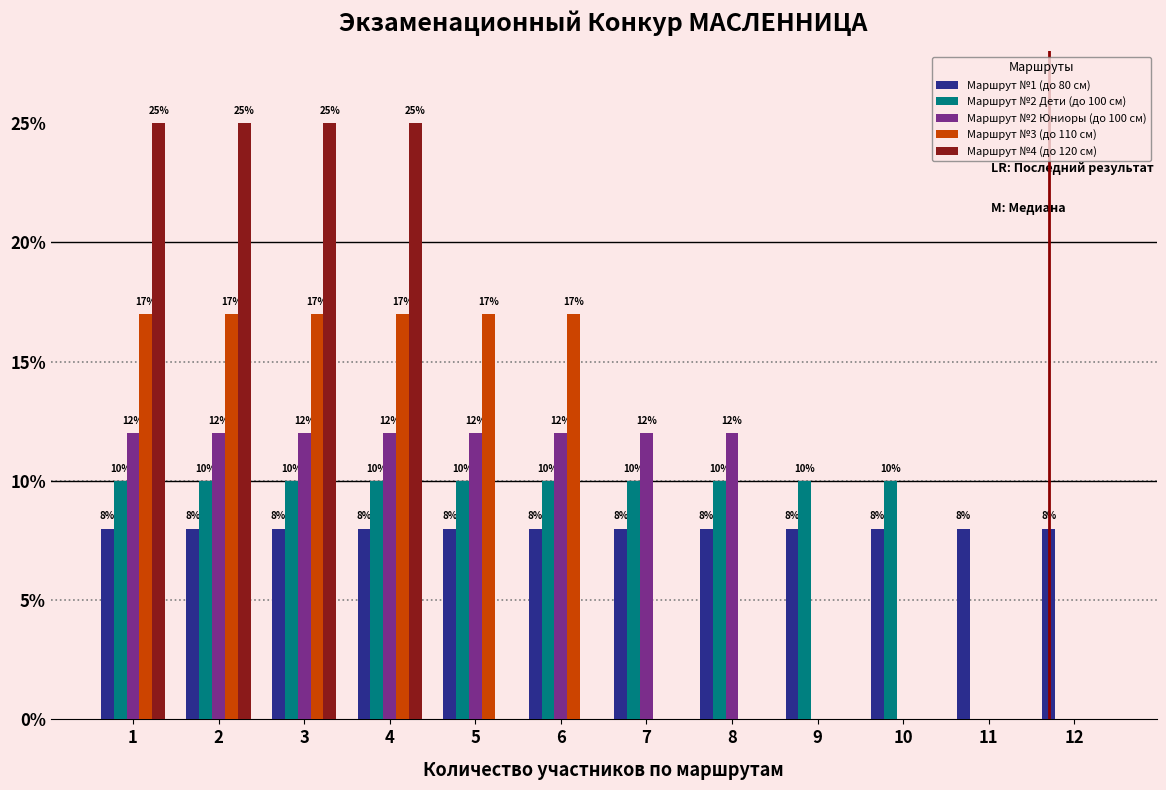

What is the total value across all series at 3?

72